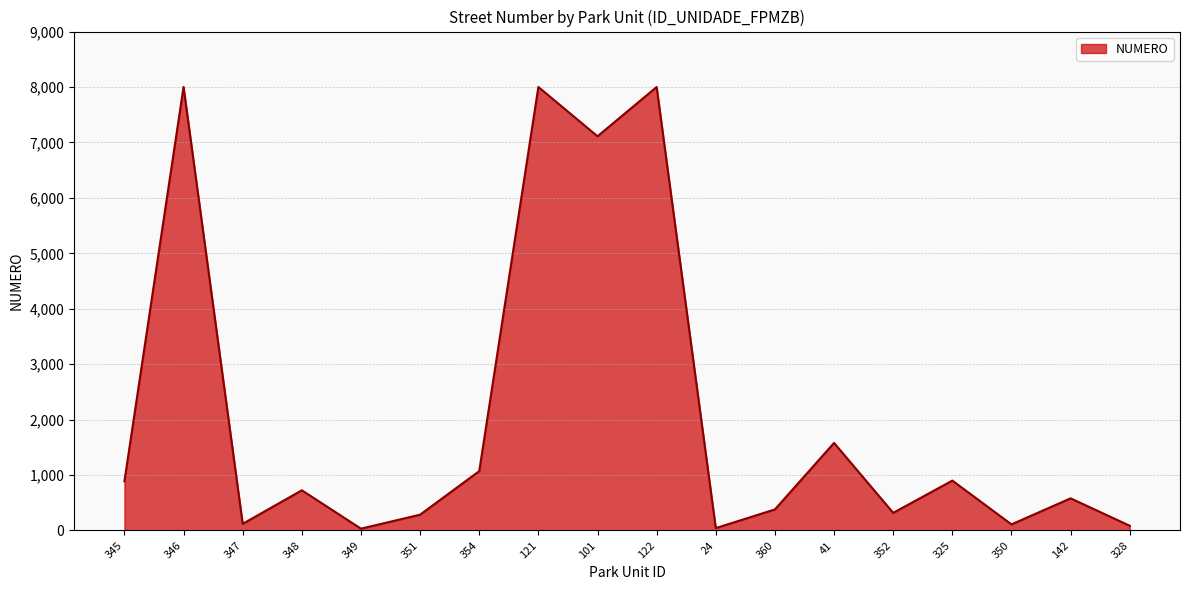

True or false: the data shows 285 at 351.

True